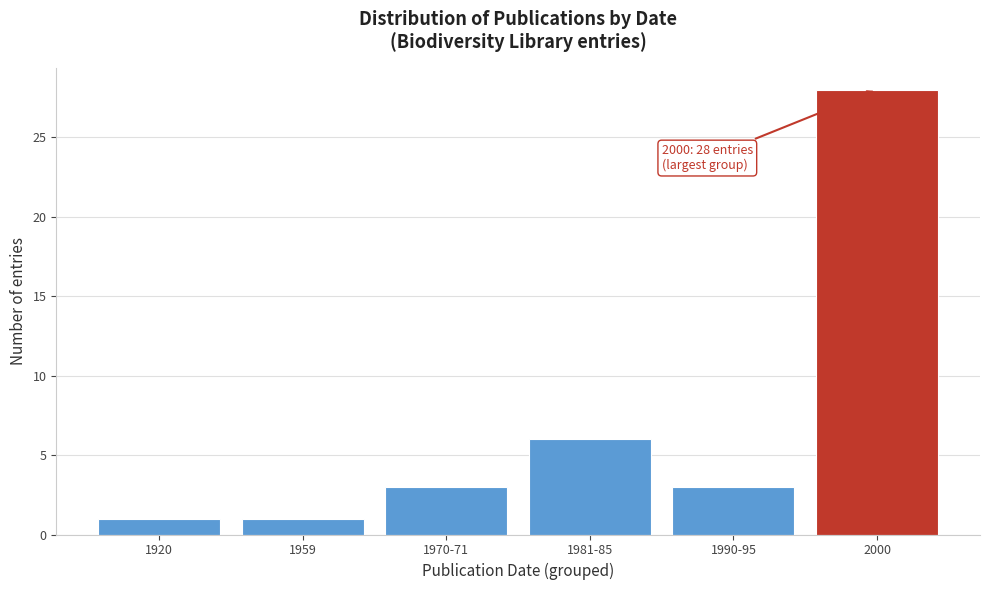

Reading left to right, extract all data points from this chart.

1	1	3	6	3	28